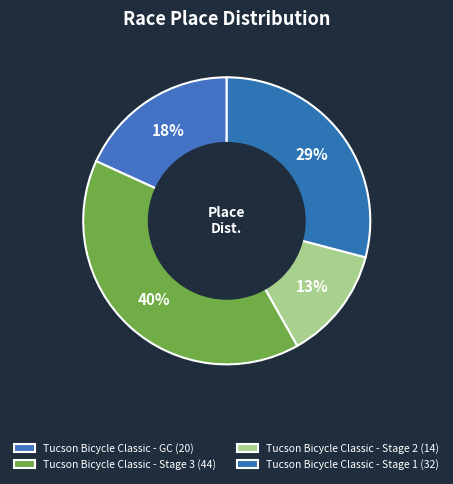

How many slices are in this pie chart?

4